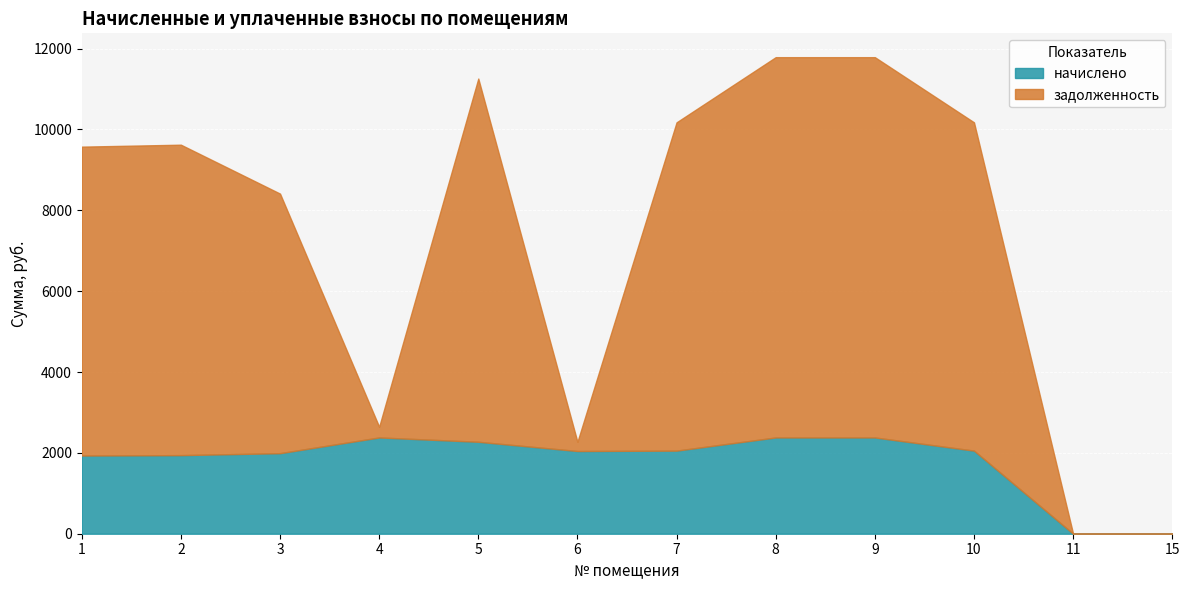

How many interior local peaks does the начислено series have?

1